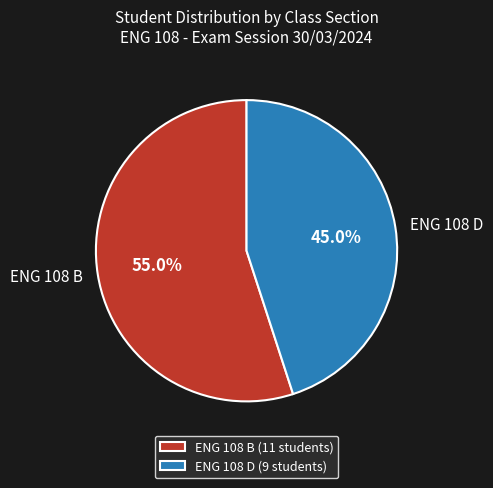

How many slices are in this pie chart?

2